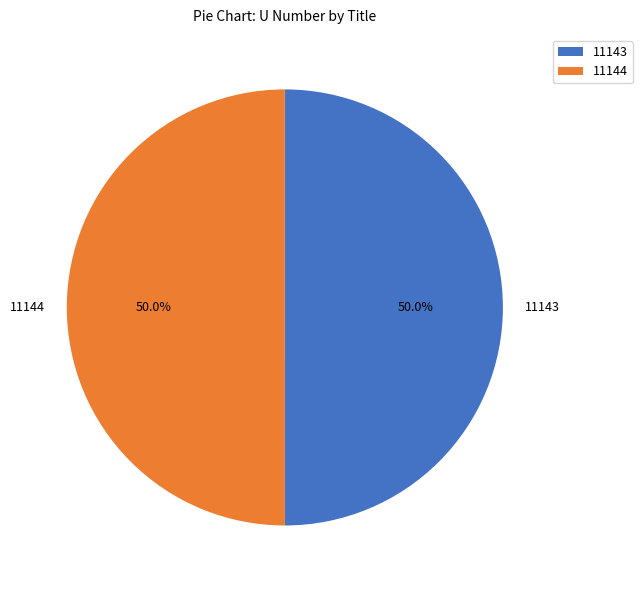

To the nearest percent, what percentage of the pie is 11143?

50%